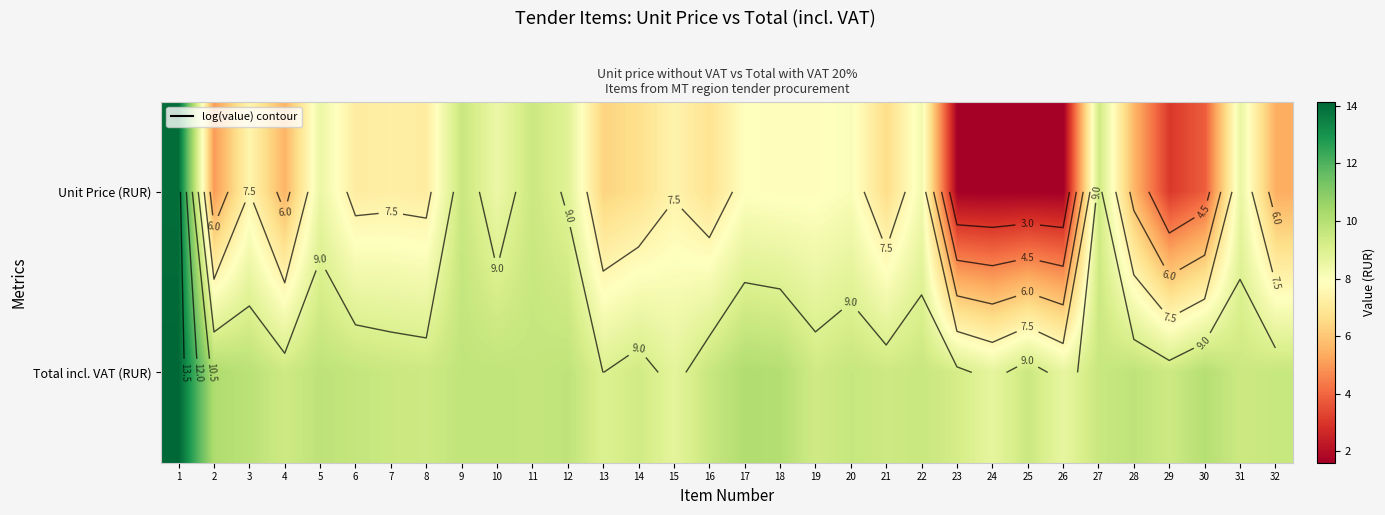

Which series changed the most between 5 and 19?

Unit Price (RUR)